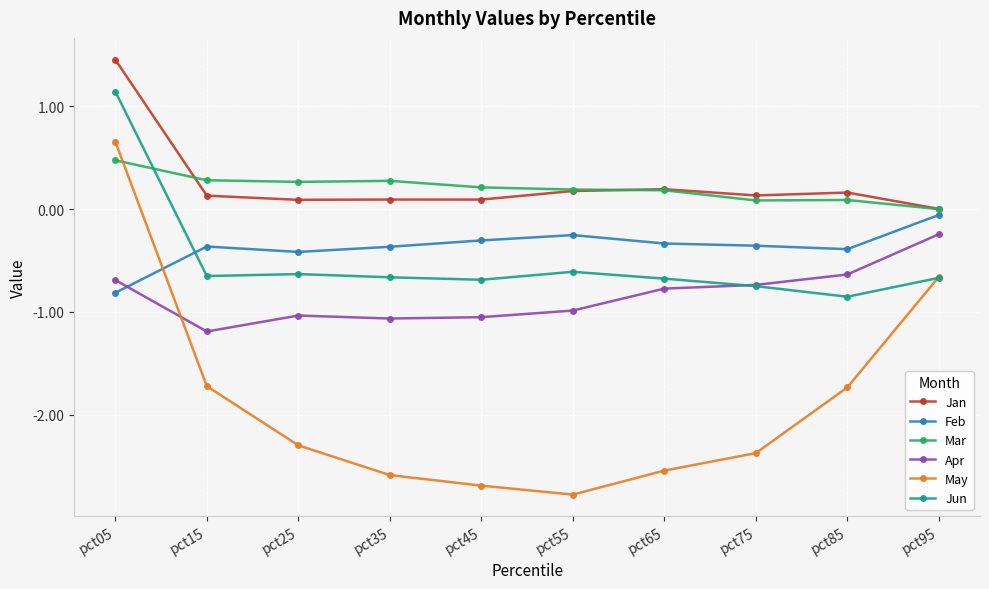

List the series in order of their peak value, highest first.

Jan, Jun, May, Mar, Feb, Apr